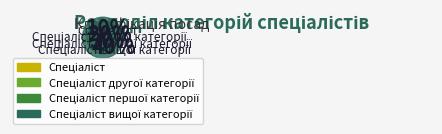

To the nearest percent, what is the average slice percentage?

25%